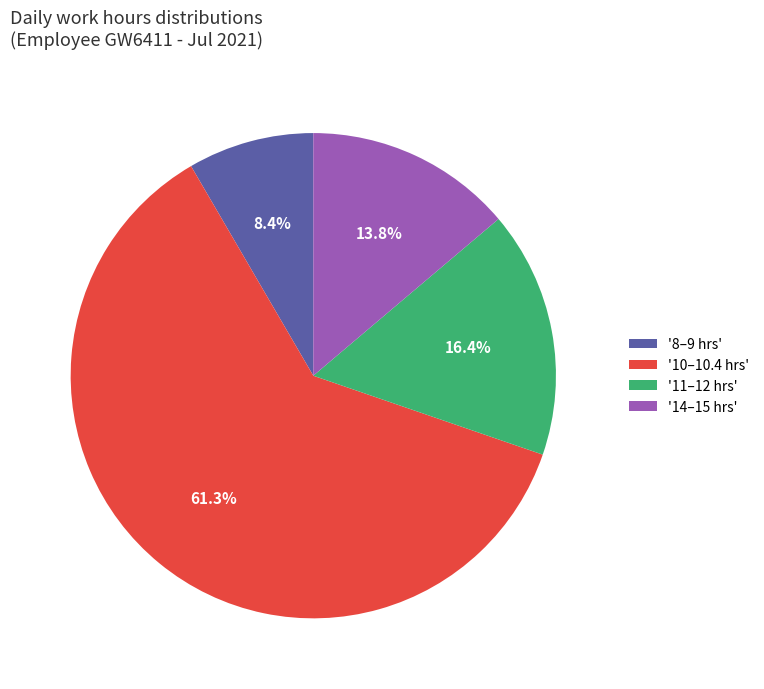

Is there a majority slice in this chart?

Yes